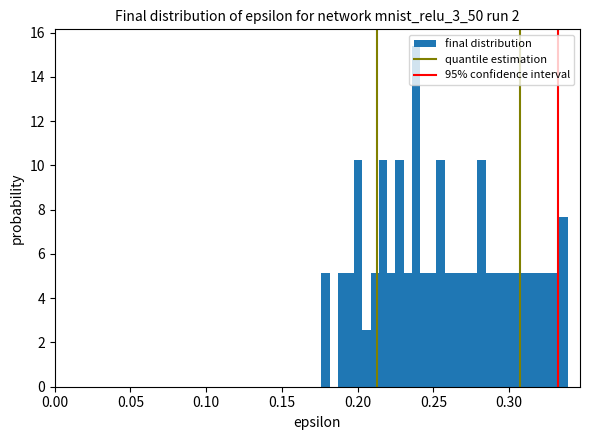

Around what value on the x-axis is the tallest bar? Give the approximate position of its centre, as read against the axis.

0.240